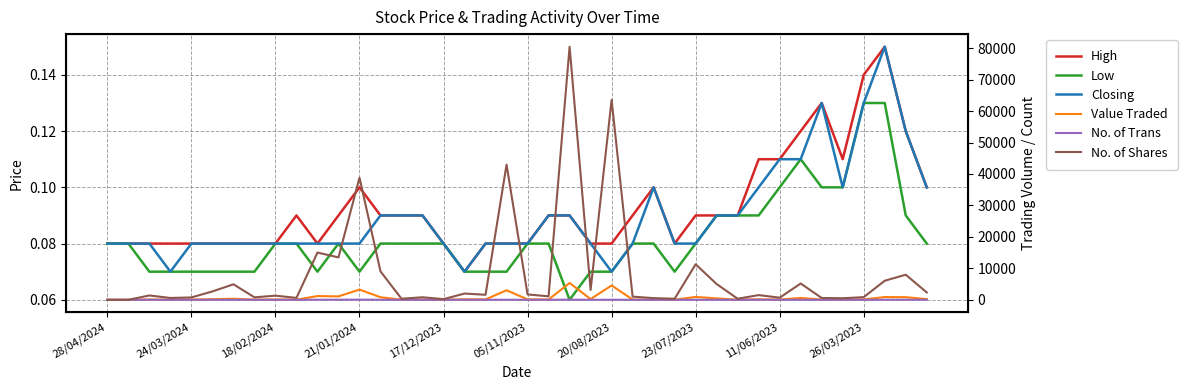

What is the average value of the No. of Shares series?

8282.0